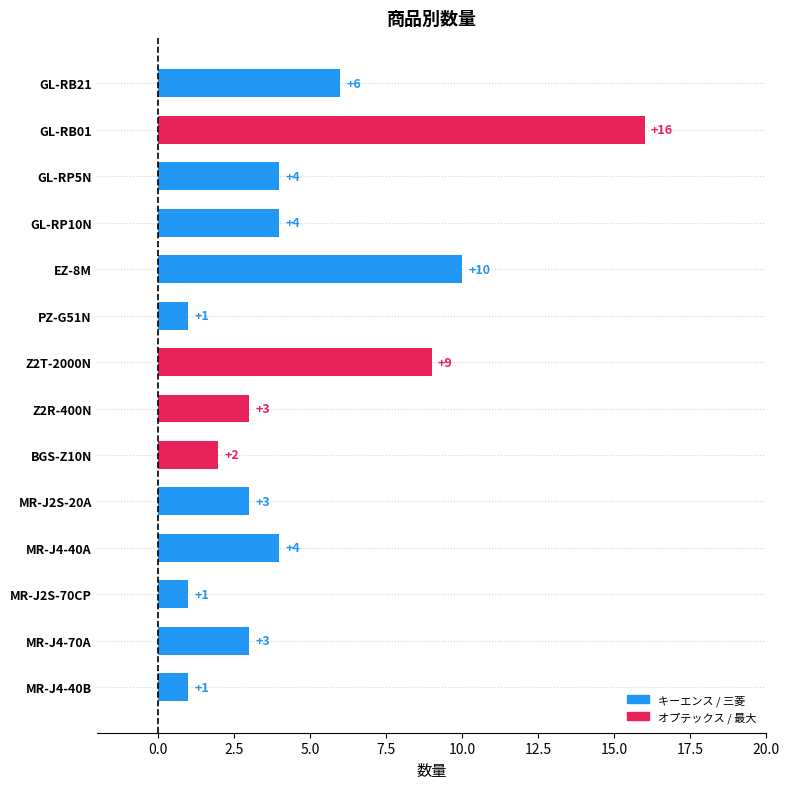

Between BGS-Z10N and MR-J4-40A, which is larger?

MR-J4-40A